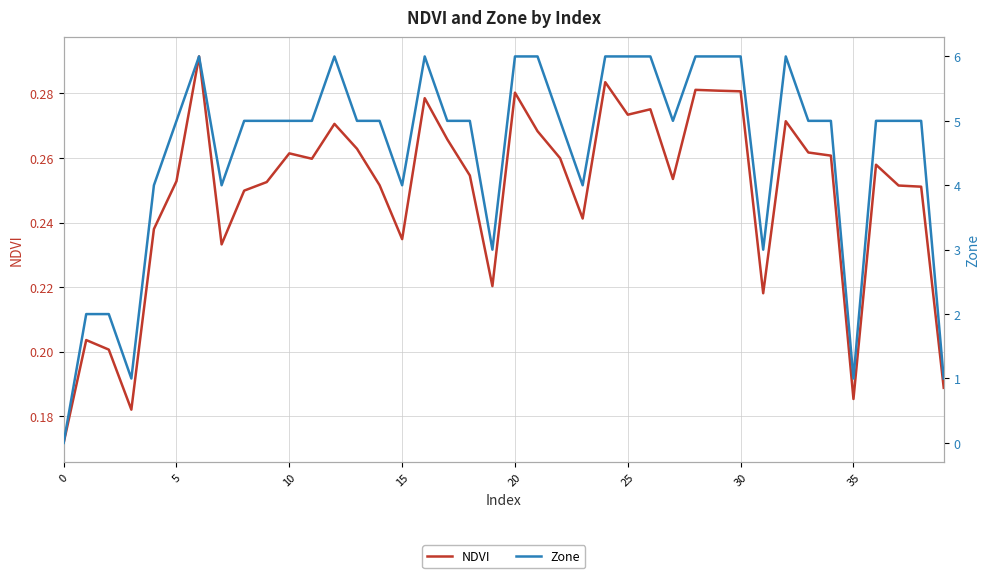

How many values in Zone are above zero?

39